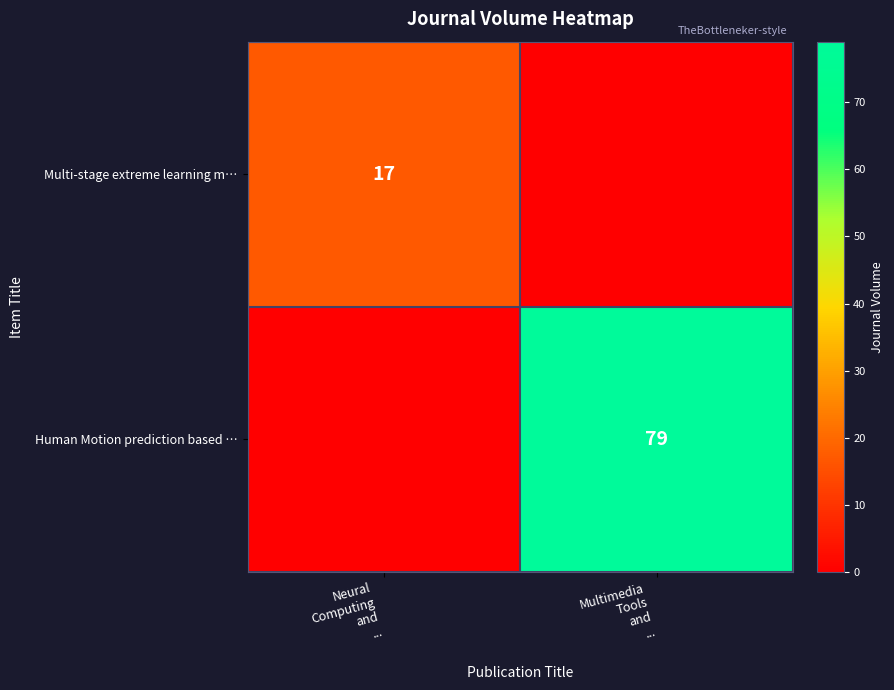

Which label corresponds to the smallest value in the chart?

Multimedia
Tools
and
...